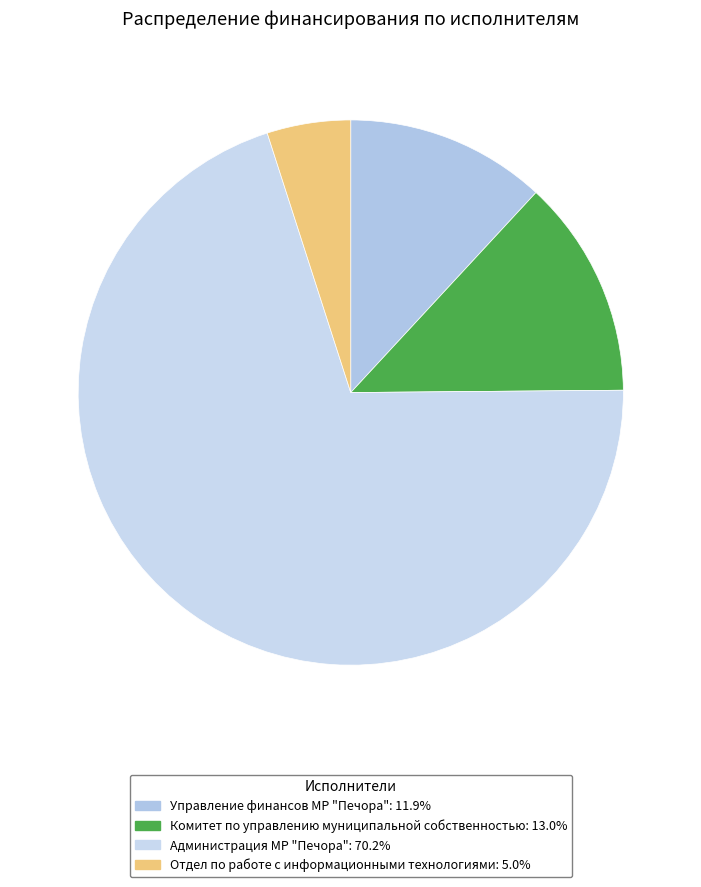

Which slice represents more than half of the pie?

Администрация МР "Печора"